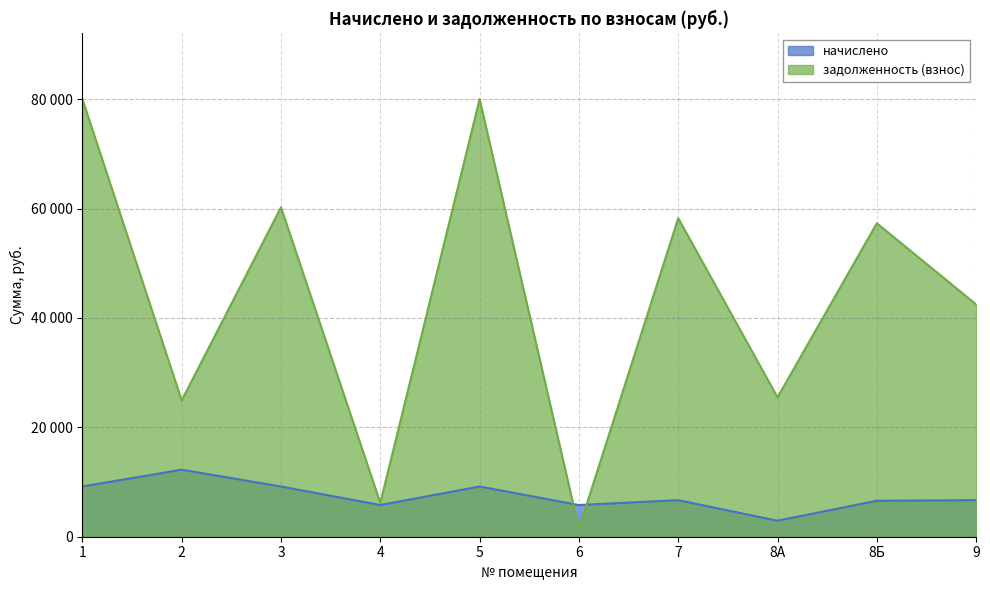

Where is the first local maximum for начислено?

2